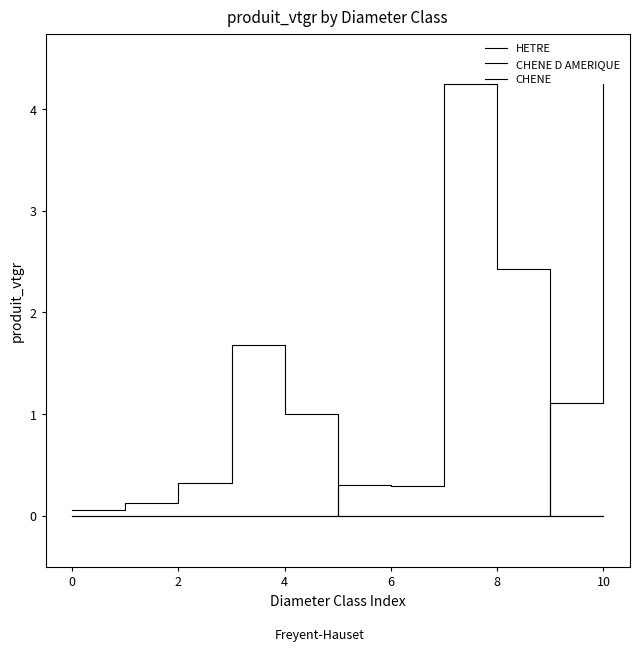

At which label is CHENE closest to 2?

9